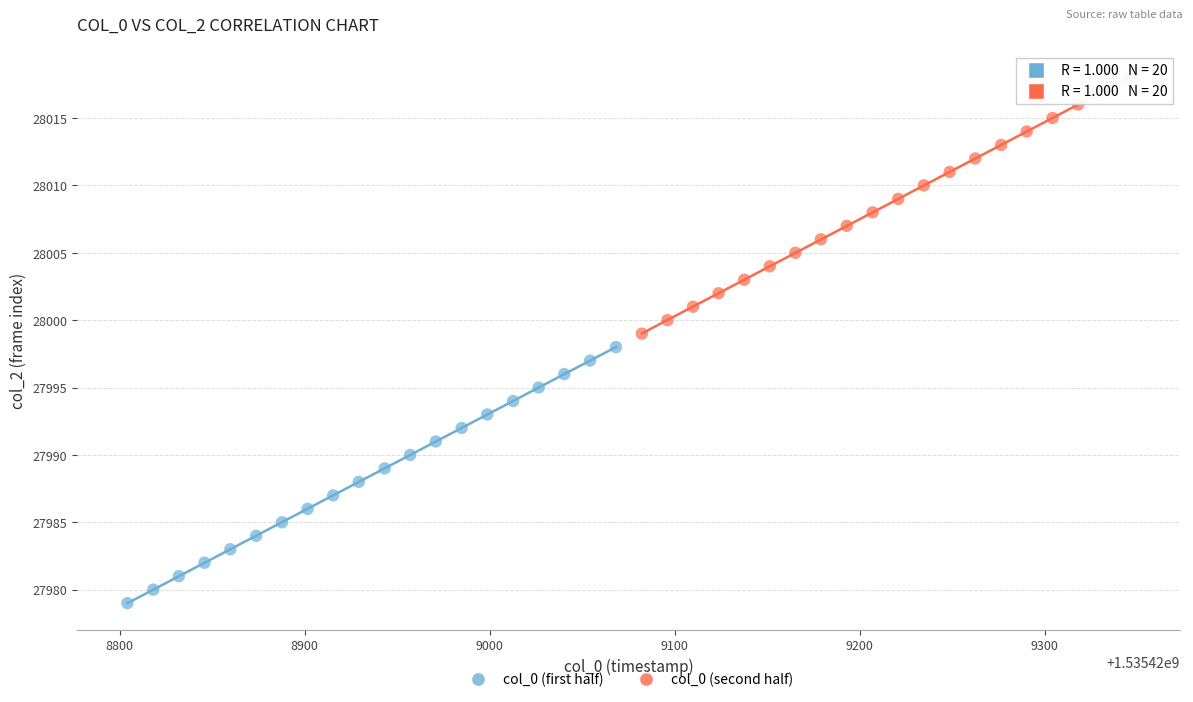

Which series contains the lowest Y value?

col_0 (first half)